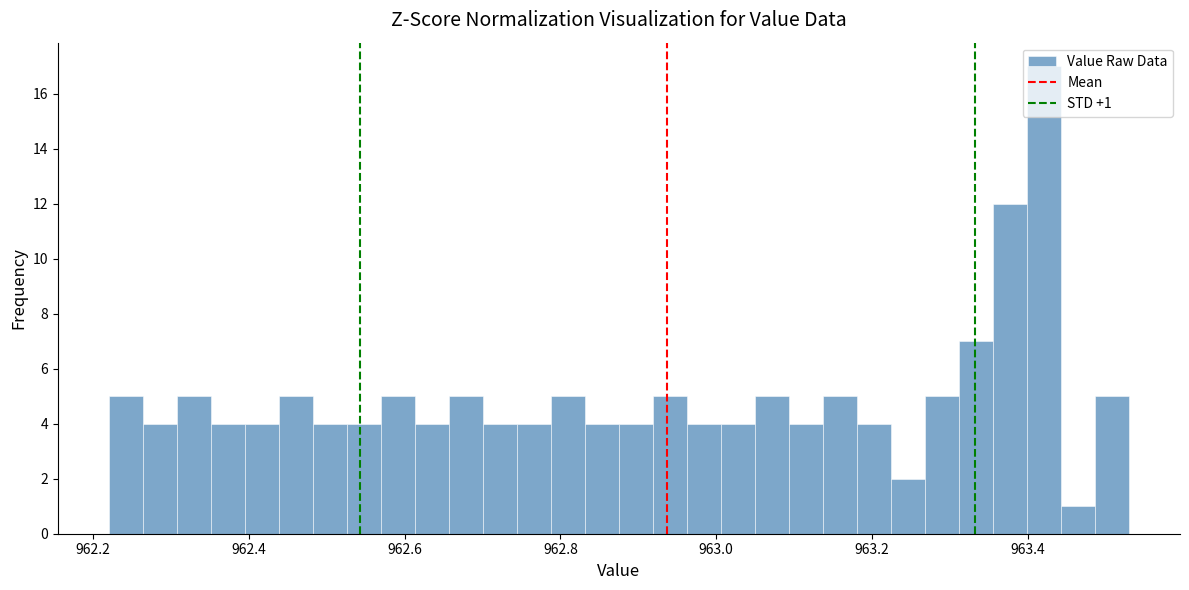

Around what value on the x-axis is the tallest bar? Give the approximate position of its centre, as read against the axis.

963.42